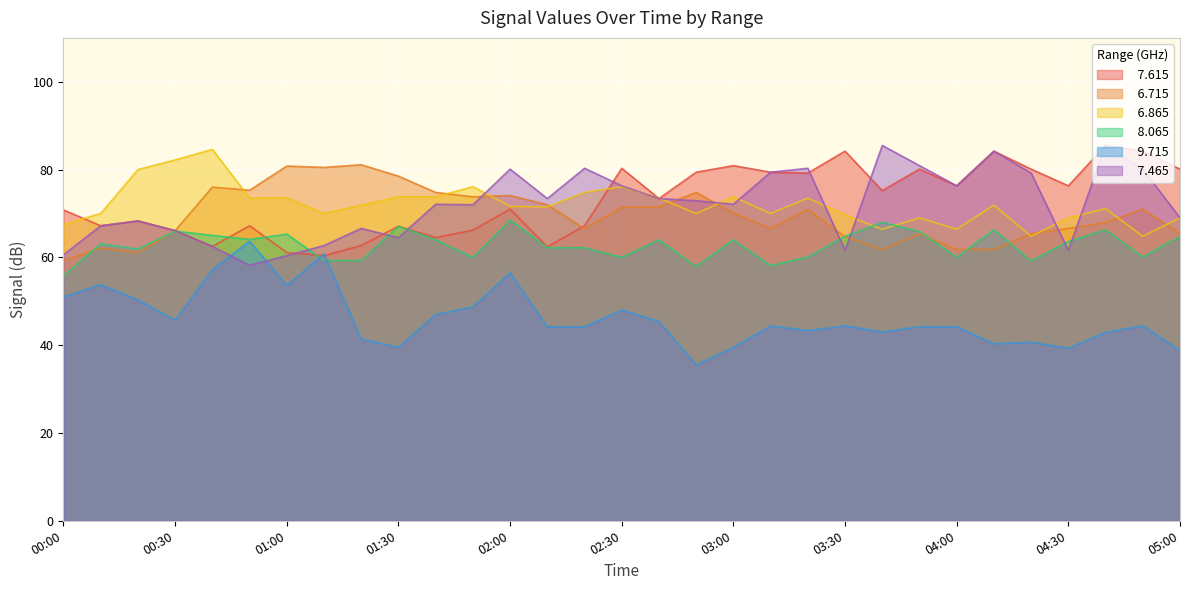

True or false:   9.715 has more than 0 interior local peaks.

True